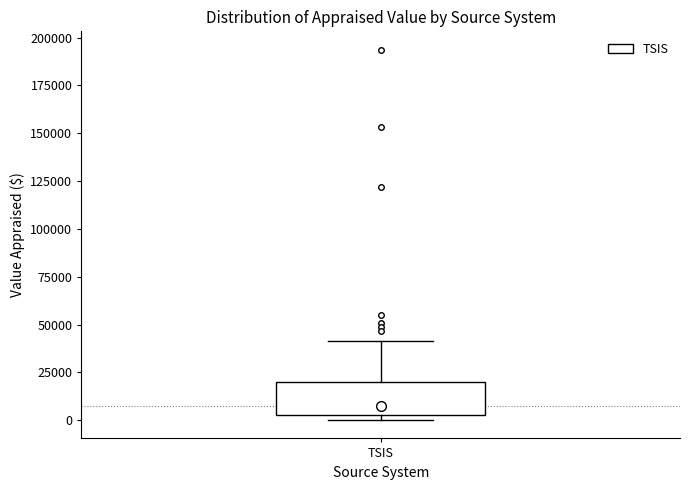

Where is the upper edge of the box for TSIS on the y-axis? The values are not printed on the chart, so give them approximately, as read against the axis.

20000